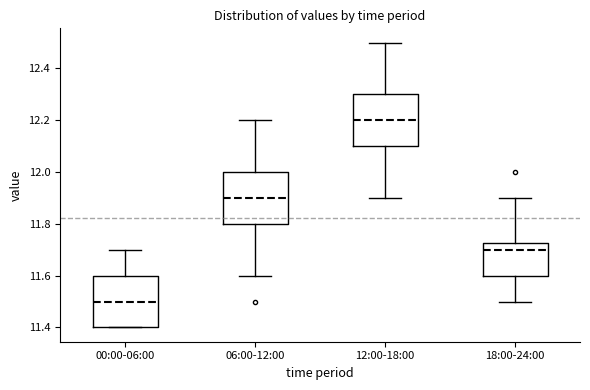

Reading left to right, read every box against the y-axis: the position of its median line, the range the box covers, and the ends of its whiskers. The values are not printed on the chart, so give them approximately, as read against the axis.

00:00-06:00: median 11.50, box 11.40 to 11.60, whiskers 11.40 to 11.70
06:00-12:00: median 11.90, box 11.80 to 12.00, whiskers 11.60 to 12.20
12:00-18:00: median 12.20, box 12.10 to 12.30, whiskers 11.90 to 12.50
18:00-24:00: median 11.70, box 11.60 to 11.72, whiskers 11.50 to 11.90